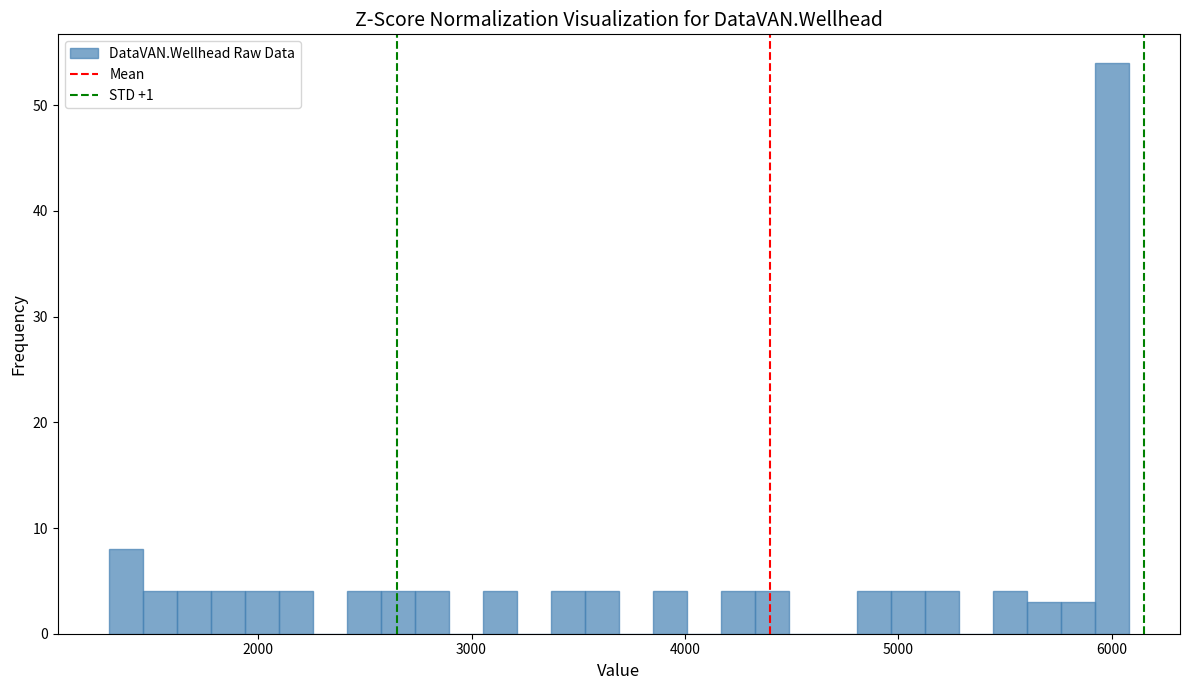

Read against the x-axis, roughly where is the centre of the tallest bar?

6000